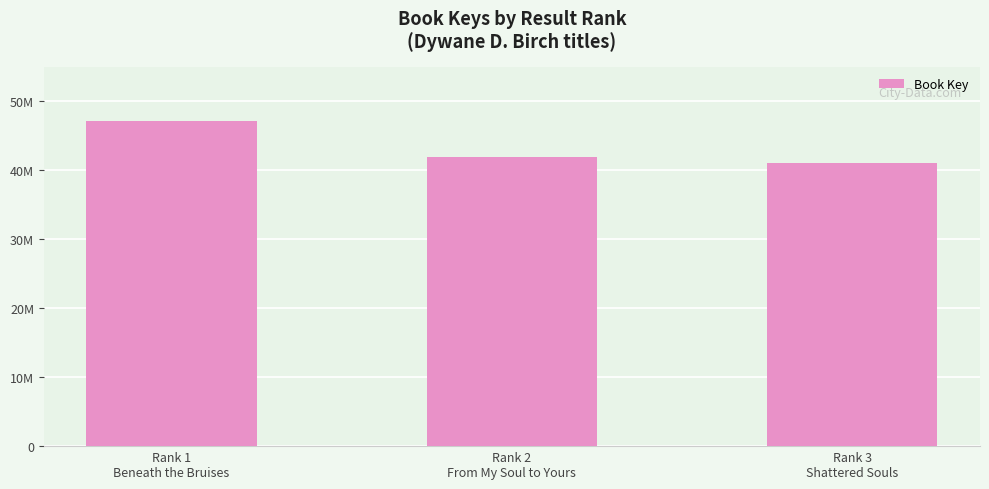

Reading left to right, what are all the values shown in this chart?

47050505	41889832	41000036